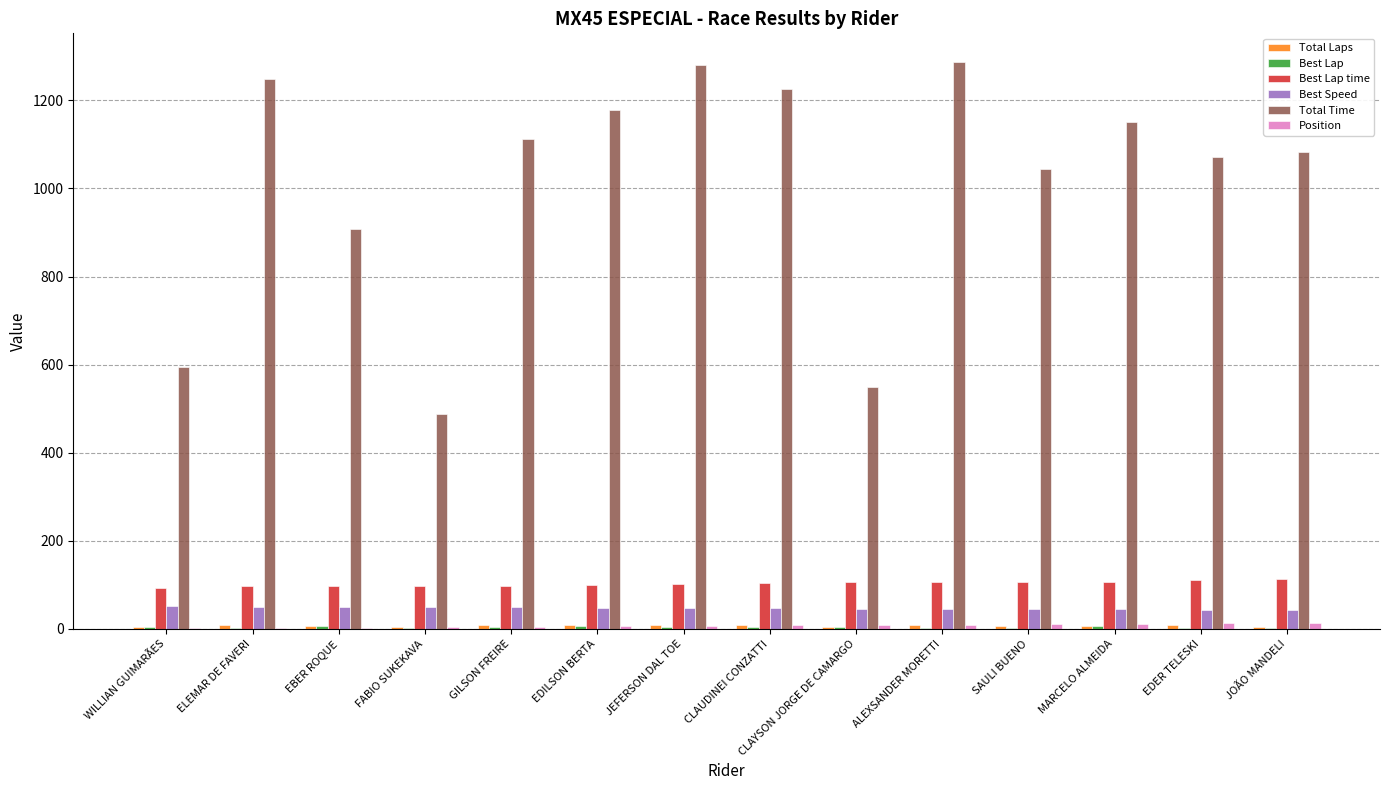

How many distinct data groups are displayed?

6